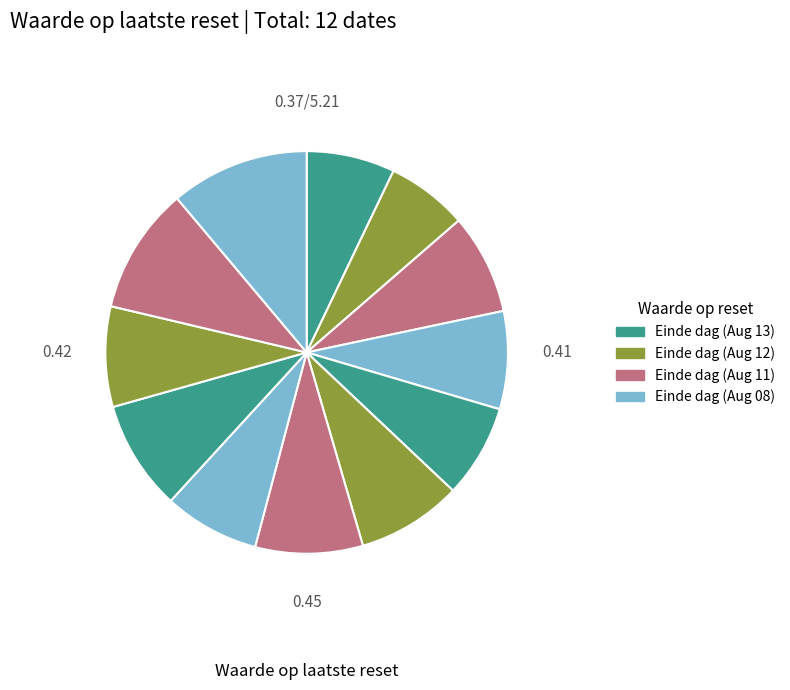

How many slices are in this pie chart?

12